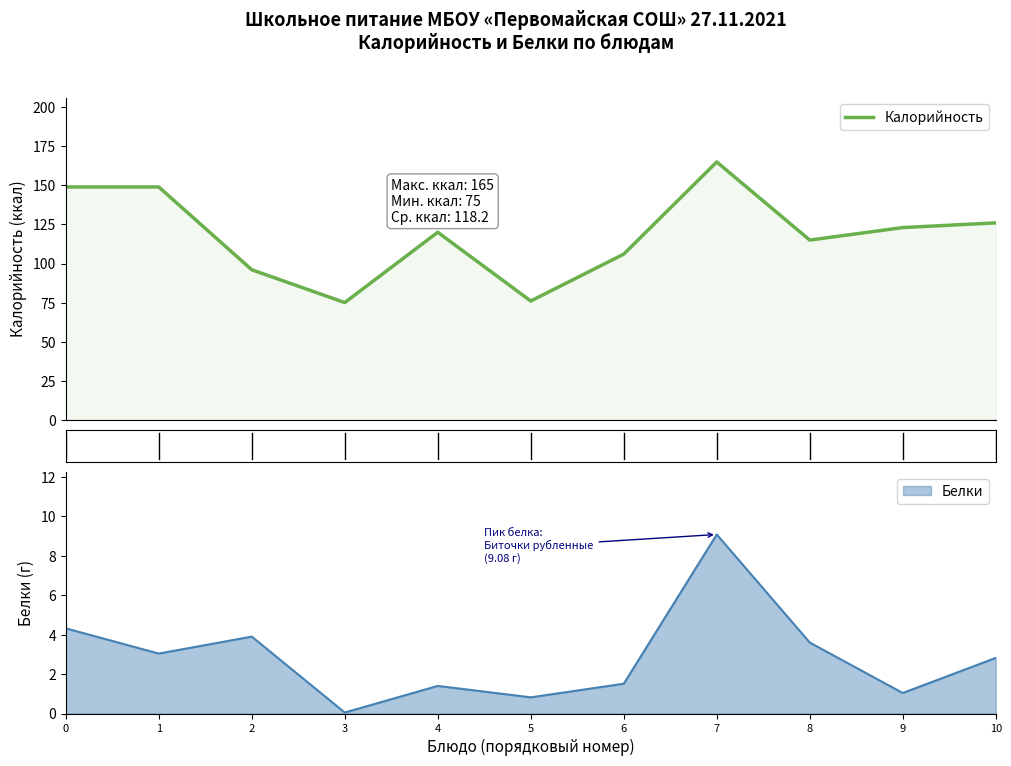

Reading left to right, what are all the values shown in this chart?

149	149	96	75	120	76	106	165	115	123	126